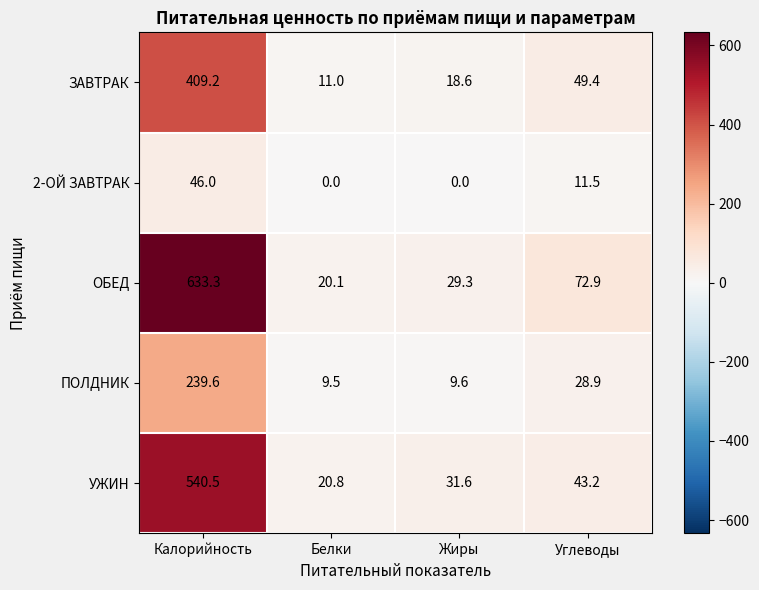

Which series has the largest range (max minus min)?

ОБЕД